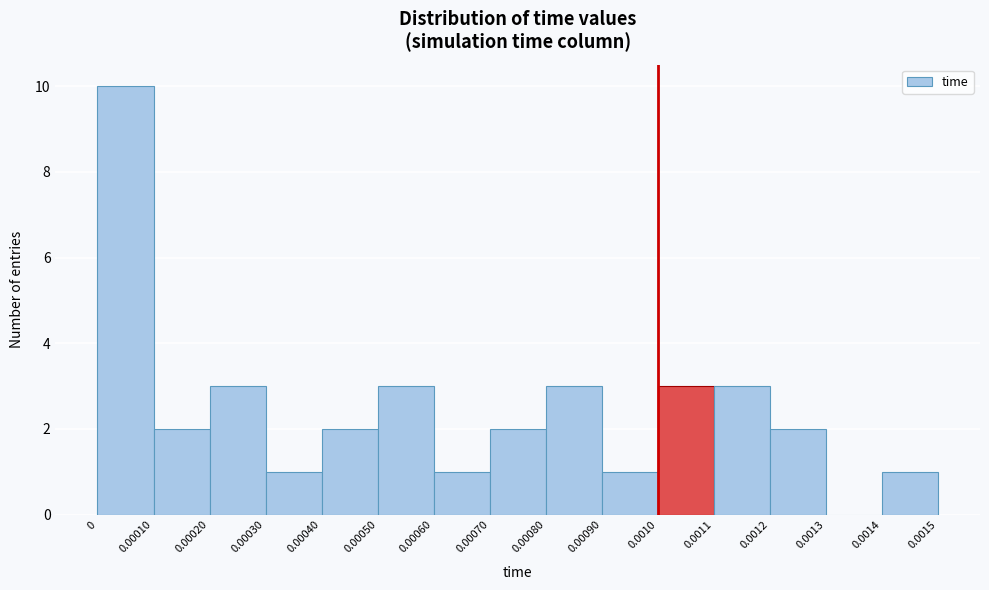

Reading left to right, transcribe this chart: for each bar, give the range it covers on the x-axis and its height. The values are not printed on the chart, so give them approximately, as read against the axis.

0 to 0.00010: 10
0.00010 to 0.00020: 2
0.00020 to 0.00030: 3
0.00030 to 0.00040: 1
0.00040 to 0.00050: 2
0.00050 to 0.00060: 3
0.00060 to 0.00070: 1
0.00070 to 0.00080: 2
0.00080 to 0.00090: 3
0.00090 to 0.0010: 1
0.0010 to 0.0011: 3
0.0011 to 0.0012: 3
0.0012 to 0.0013: 2
0.0013 to 0.0014: 0
0.0014 to 0.0015: 1